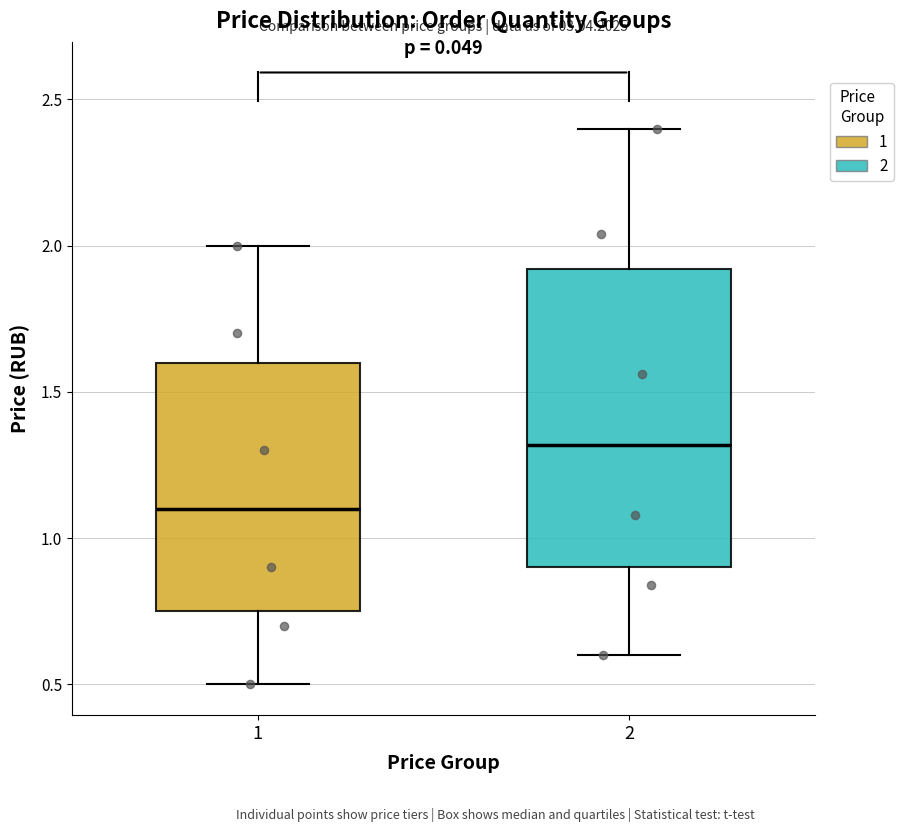

Which box has the lowest median line?

1